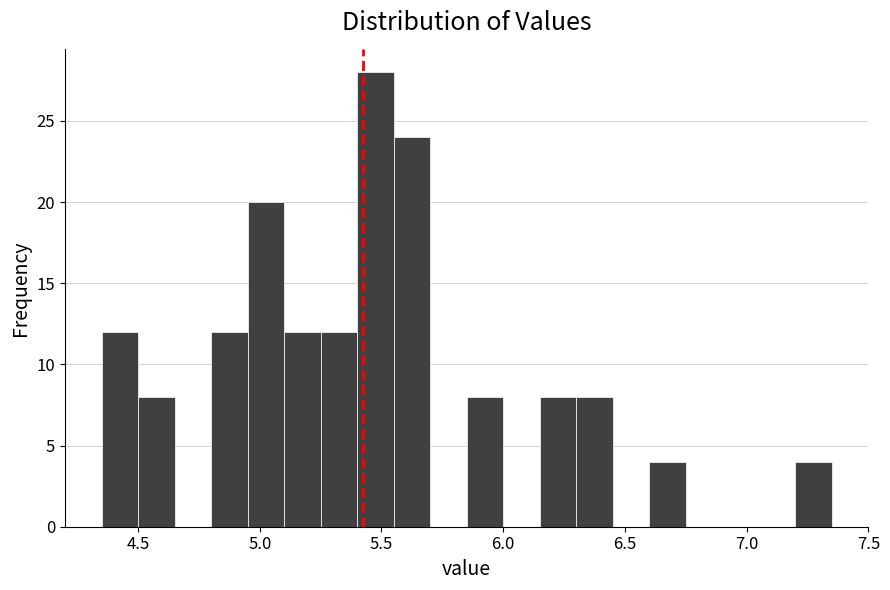

Read against the x-axis, roughly where is the centre of the tallest bar?

5.50